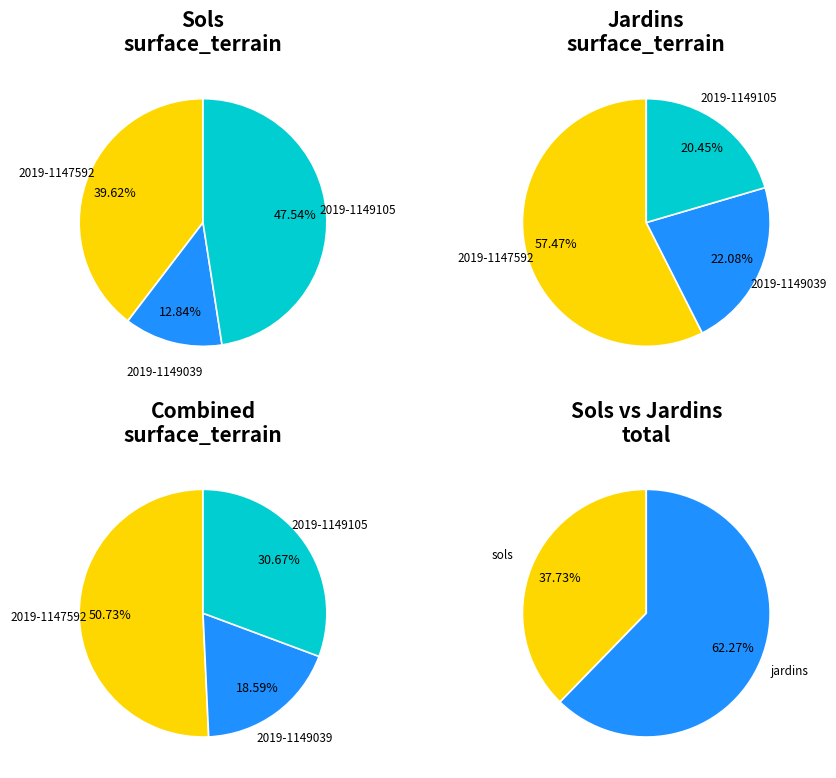

How much of the chart is everything except 2019-1147592?

60.4%